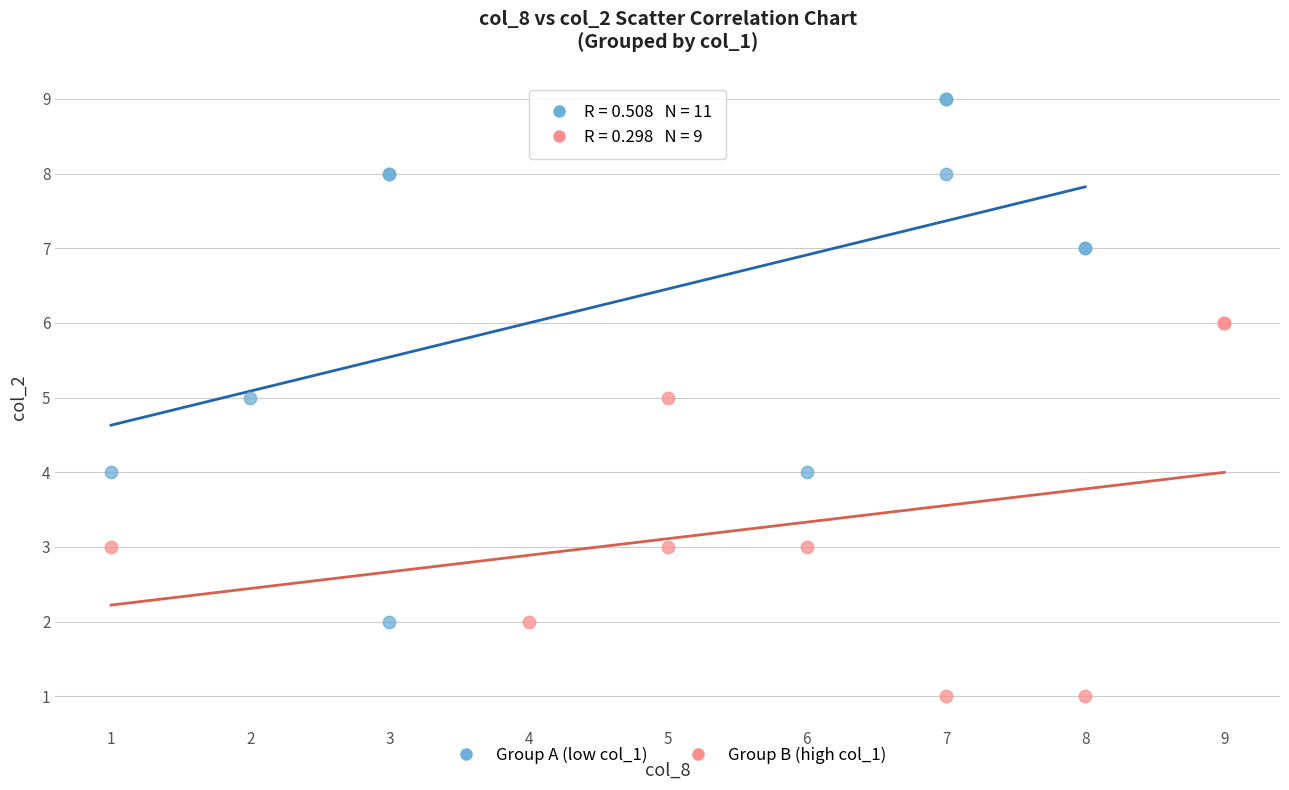

Which series has the largest Y range (max minus min)?

Group A (low col_1)